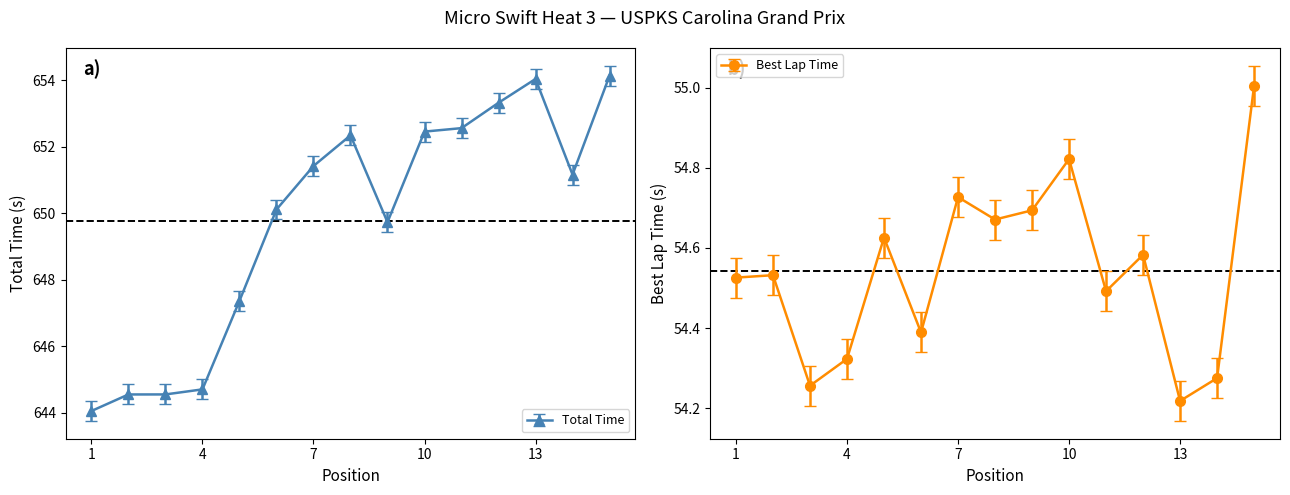

The Total Time series shows 303.9 at 7. True or false?

False